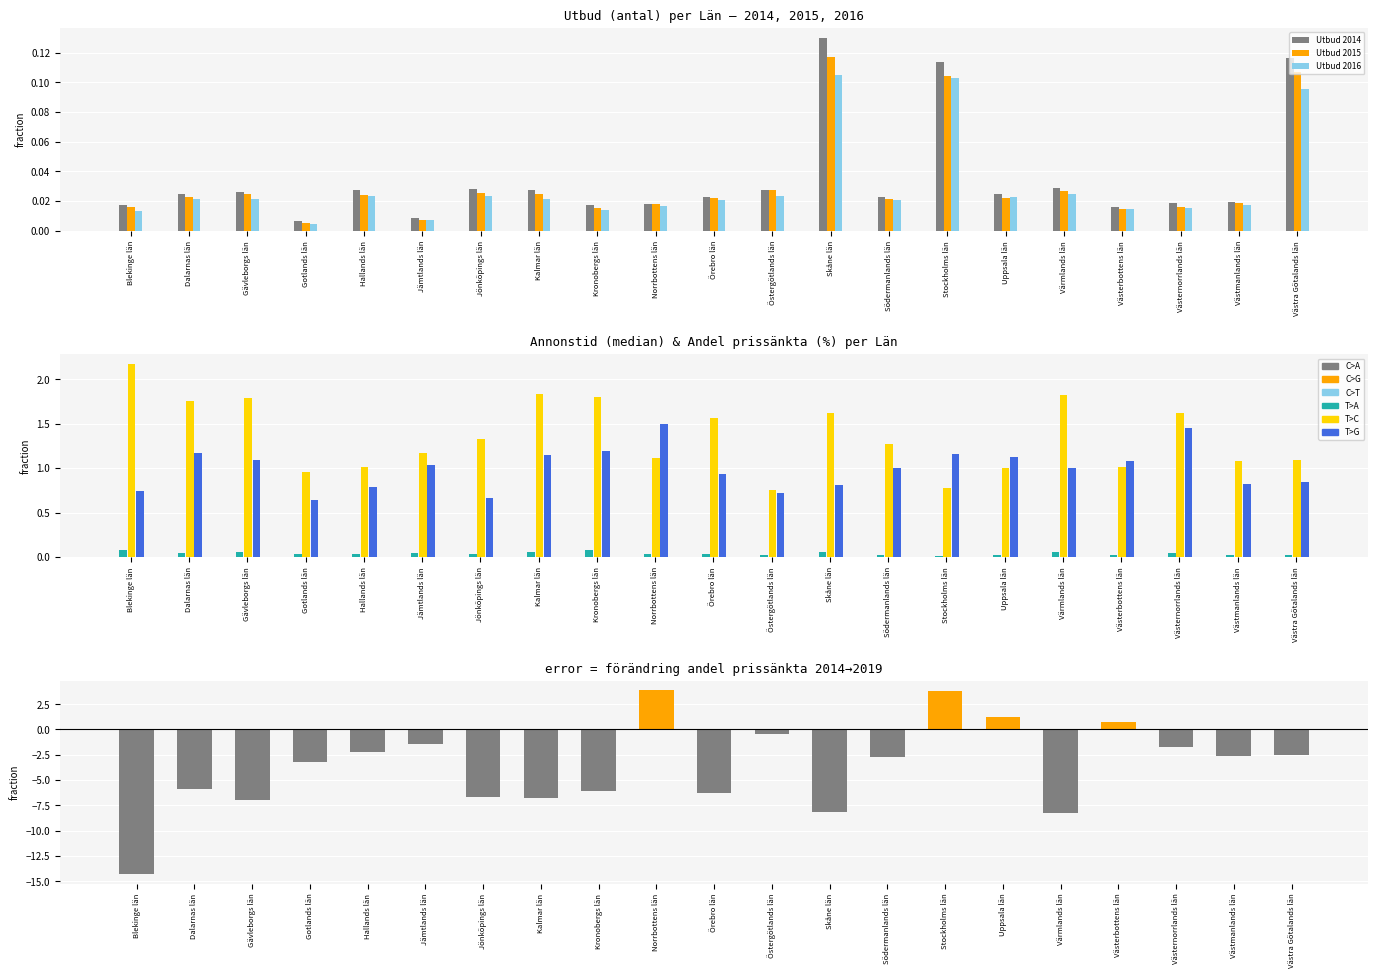

Is it true that Andel prissänkta 2014 equals 0.4 at Södermanlands län?

False